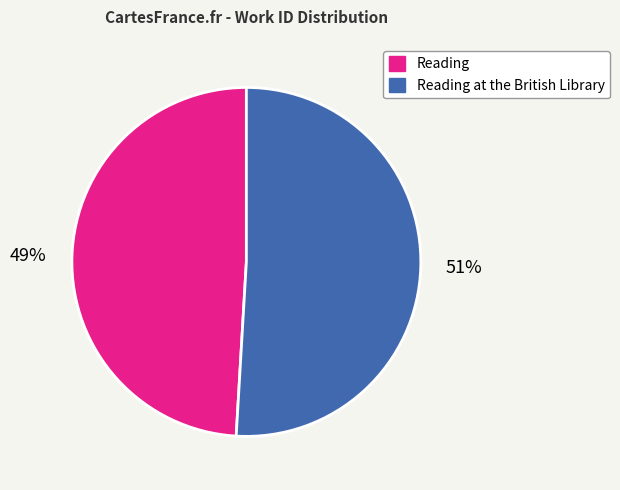

What is the largest slice in the pie chart?

Reading at the British Library